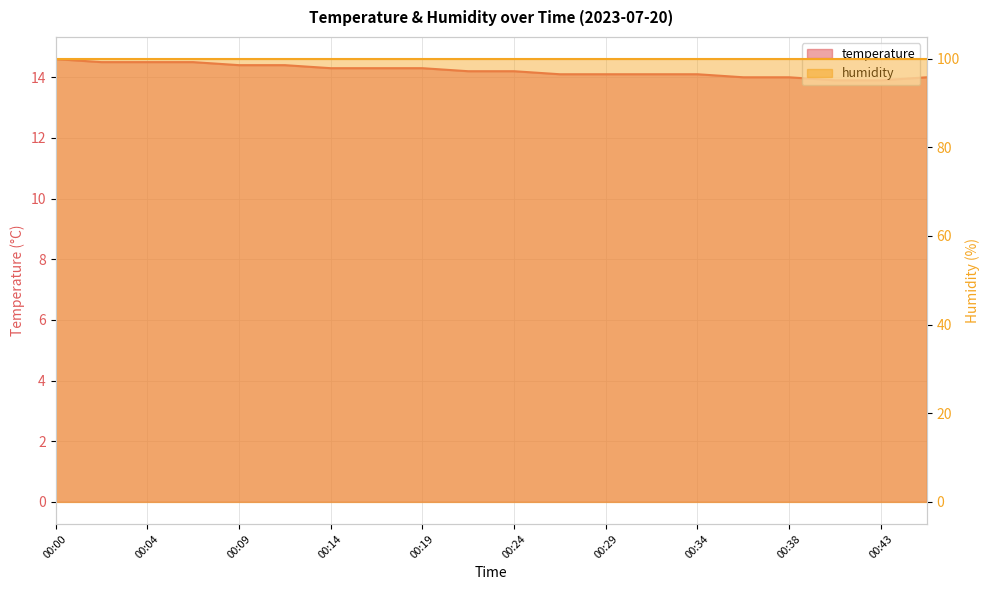

What is the value of the 13th point from the left?

14.1